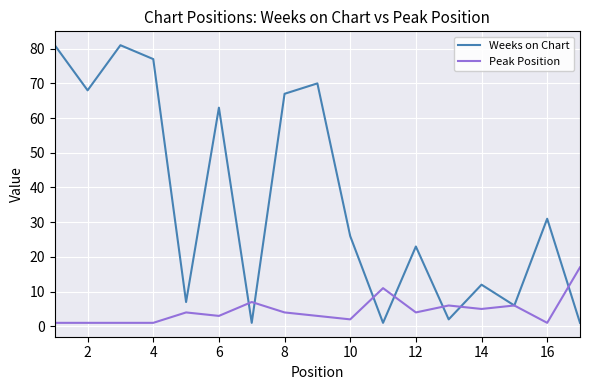

What is the maximum value for Weeks on Chart?

81